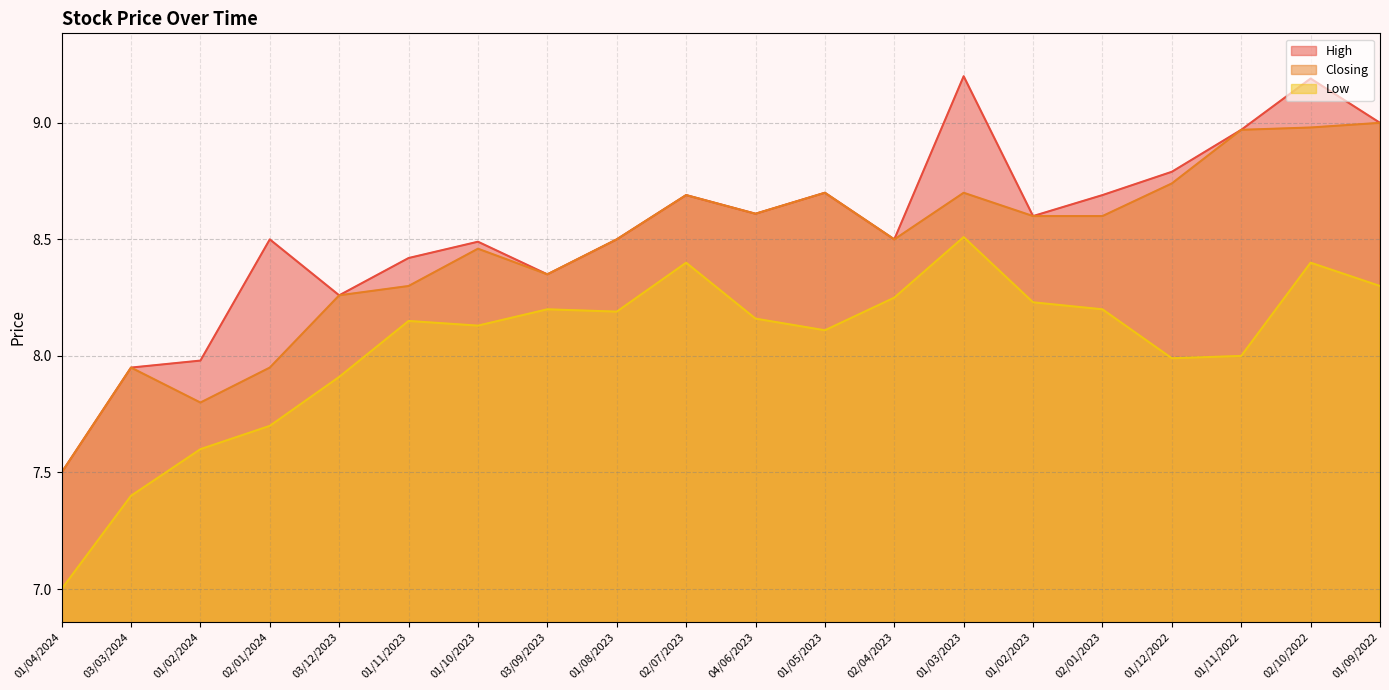

In High, how many points are higher than both neighbors (excluding endpoints)?

6